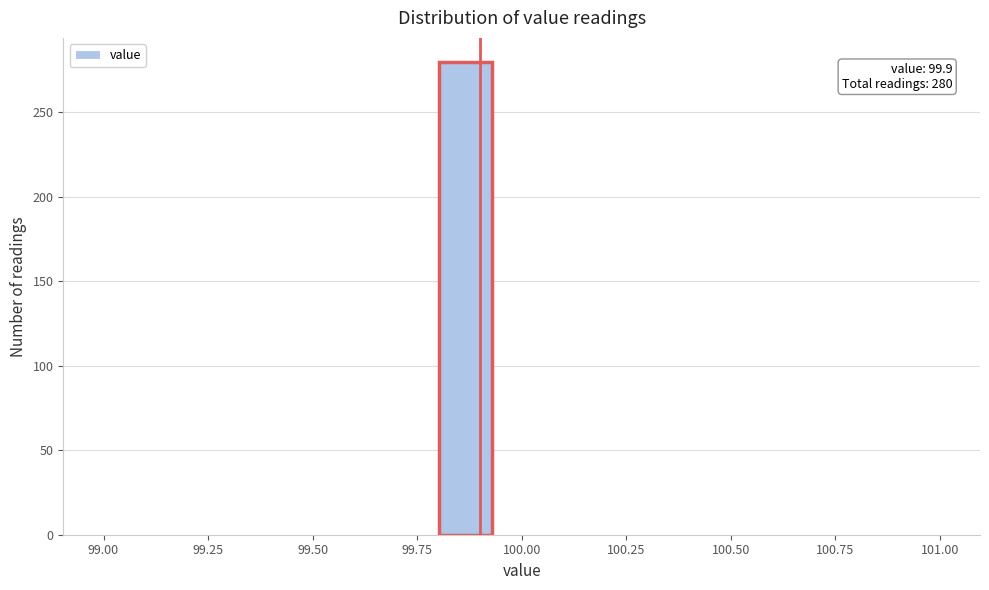

Around what value on the x-axis is the tallest bar? Give the approximate position of its centre, as read against the axis.

99.85